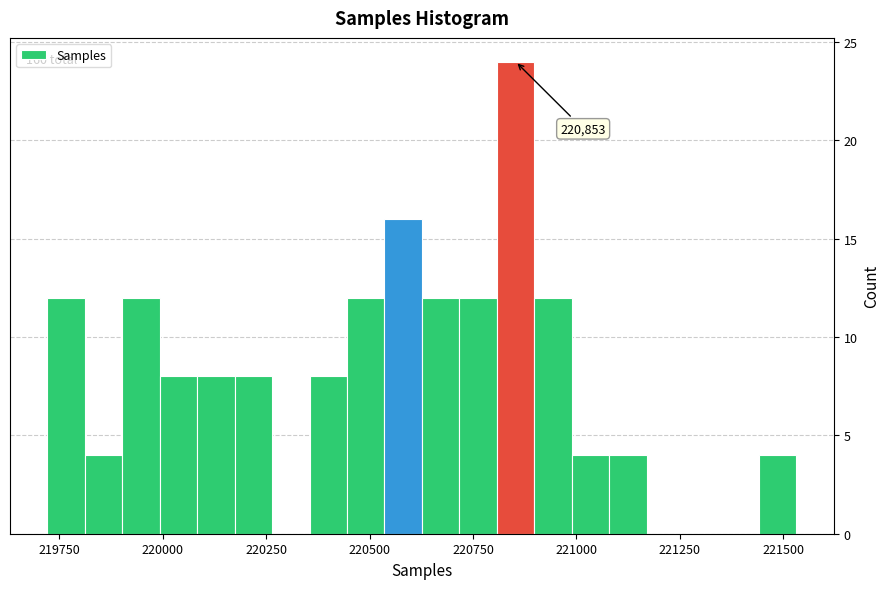

Read against the x-axis, roughly where is the centre of the tallest bar?

220850